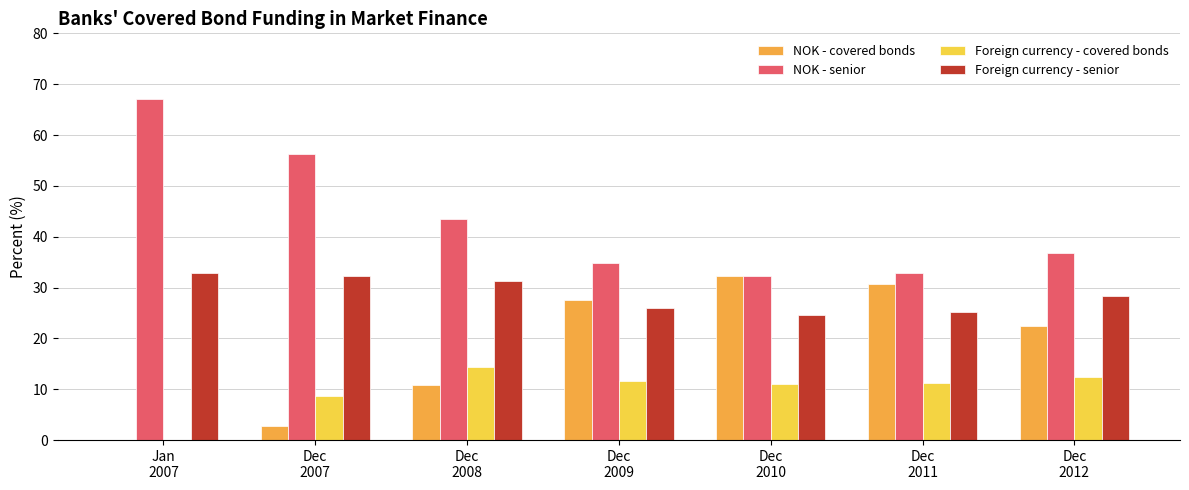

The value of Foreign currency - covered bonds at Dec
2011 is 11.2. True or false?

True